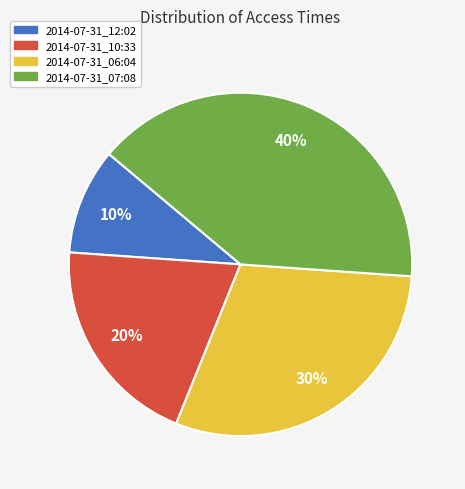

To the nearest percent, what portion does 2014-07-31_07:08 represent?

40%